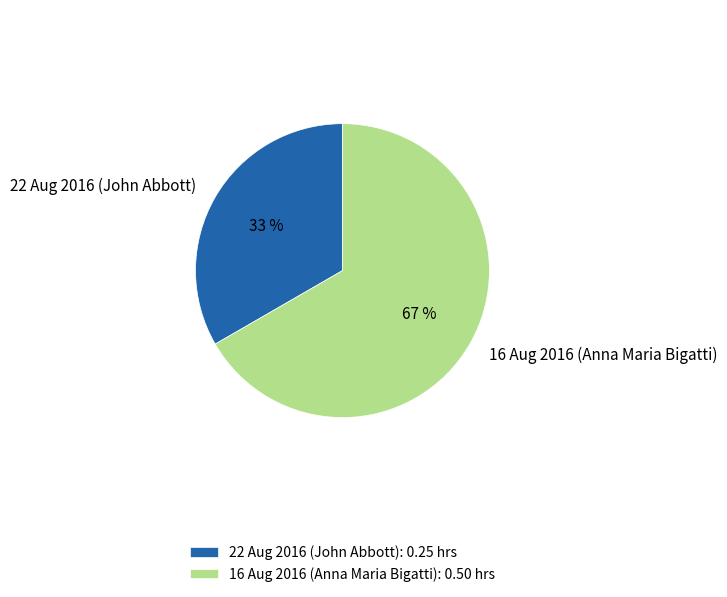

To the nearest percent, what portion does 16 Aug 2016 (Anna Maria Bigatti) represent?

67%